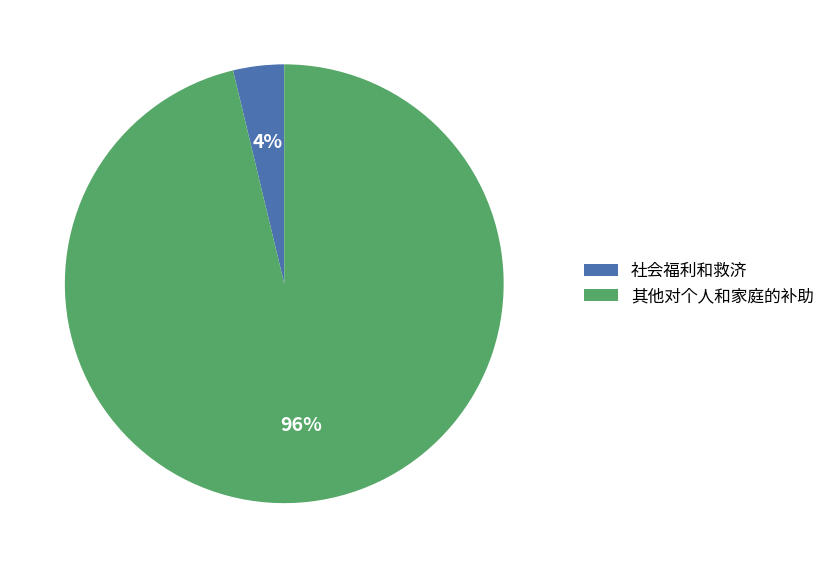

Is the sum of 社会福利和救济 and 其他对个人和家庭的补助 greater than half?

Yes